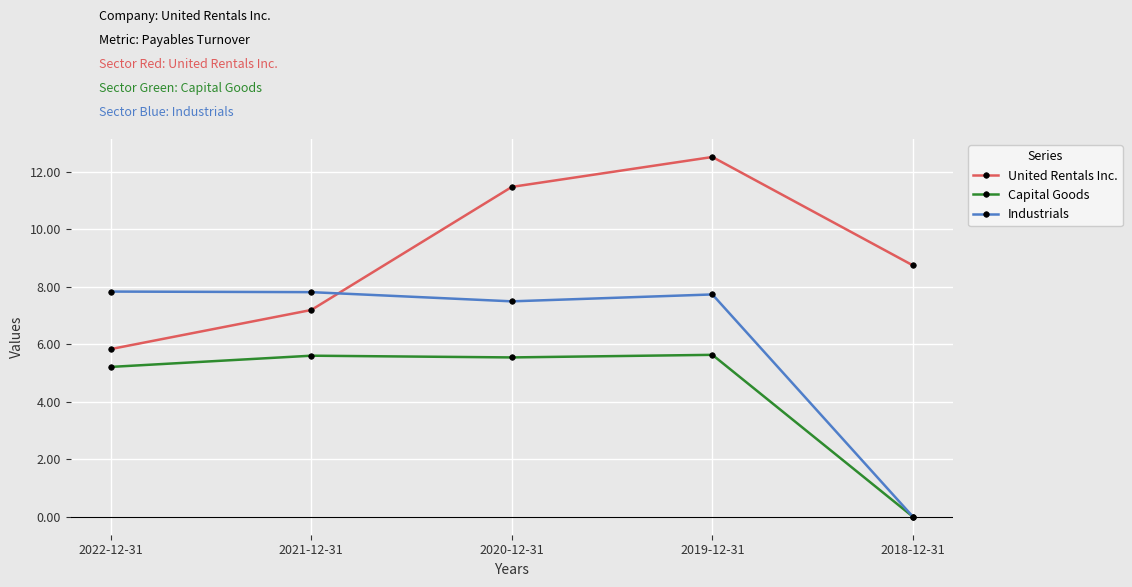

What is the label of the 3rd point from the right?

2020-12-31